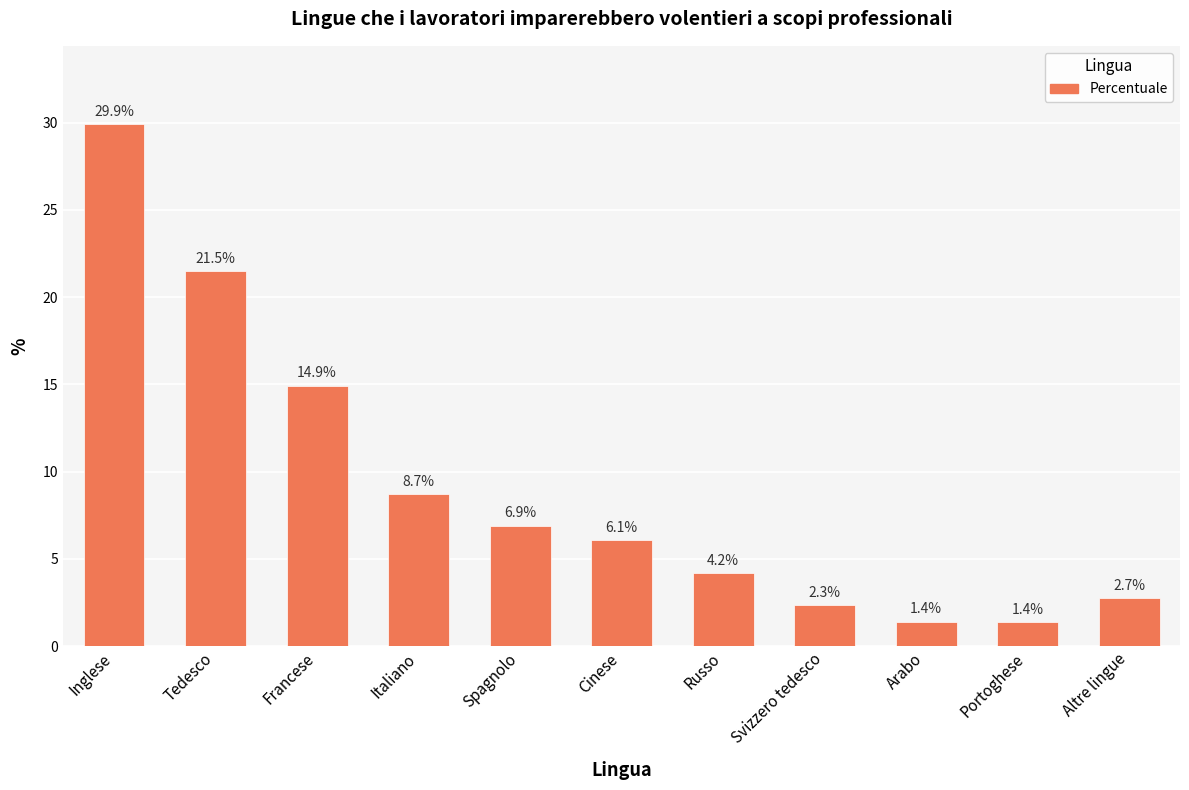

Does the chart contain stacked bars?

No